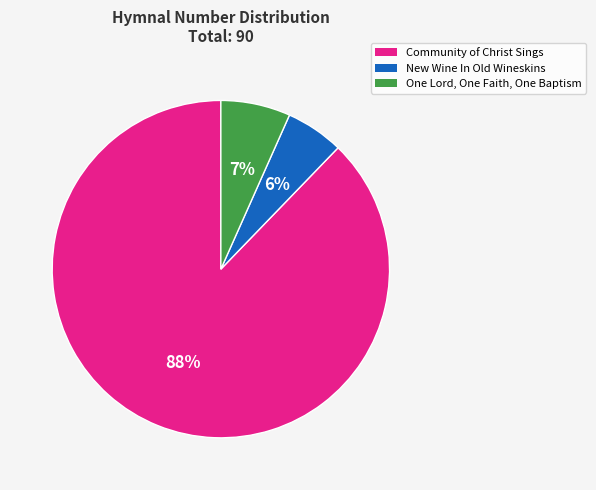

What percentage is the One Lord, One Faith, One Baptism slice, to the nearest percent?

7%